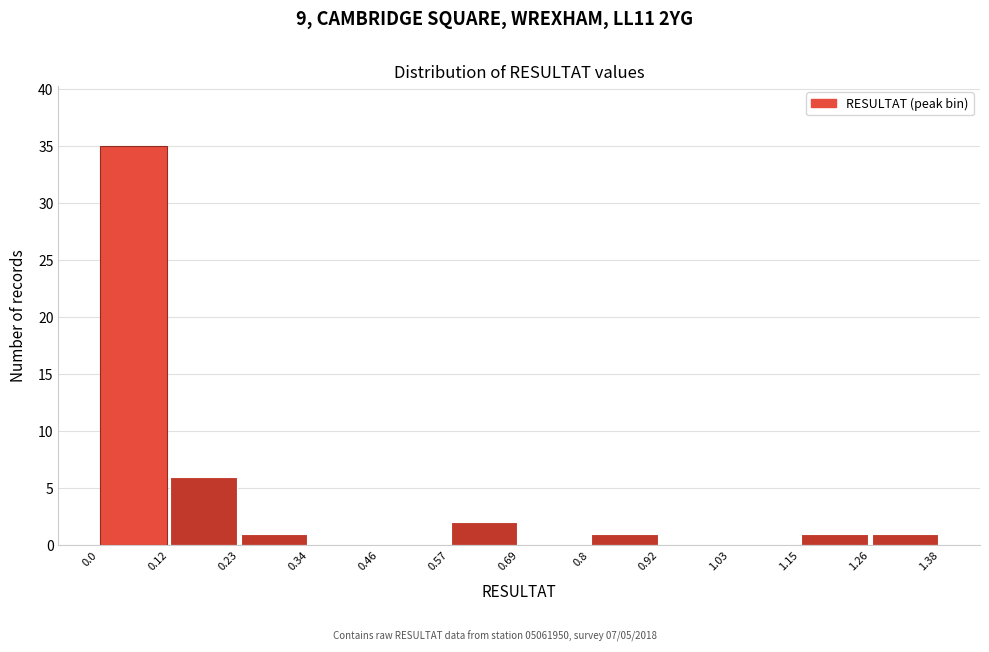

How tall is the bar that spans 0.23 to 0.34 on the x-axis? The values are not printed on the chart, so give them approximately, as read against the axis.

1